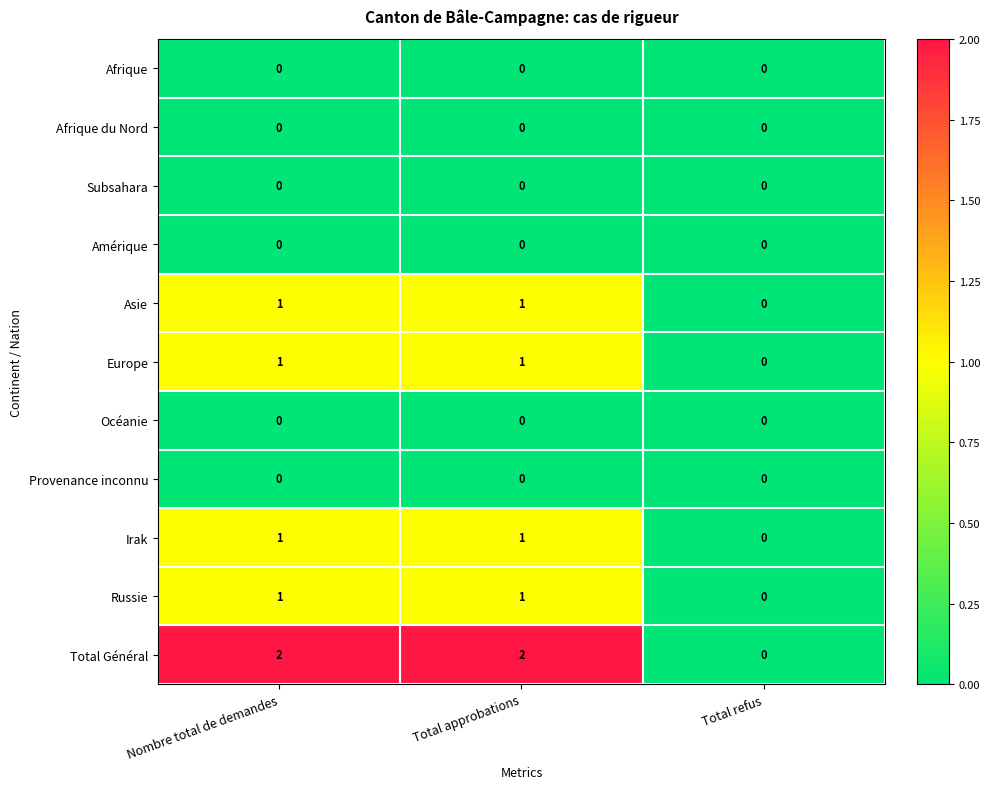

The value of Europe at Nombre total de demandes is 1. True or false?

True